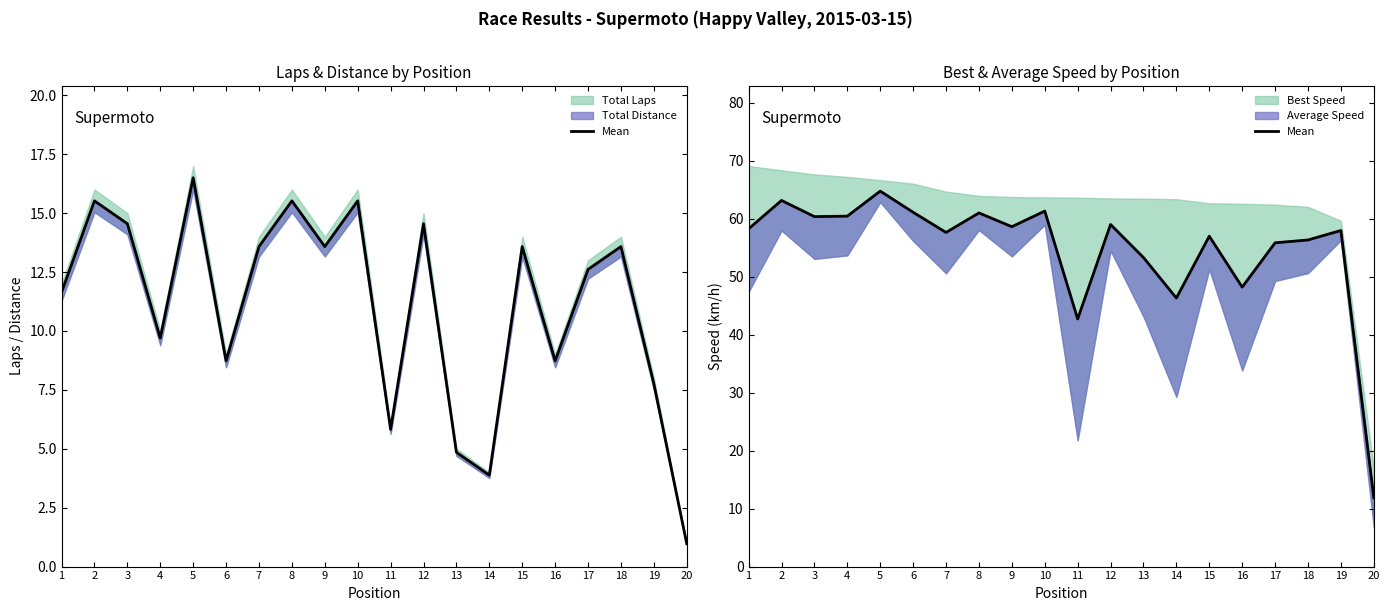

Rank the categories by value from lowest to highest.

20, 11, 14, 16, 13, 17, 18, 15, 7, 19, 1, 9, 12, 3, 4, 8, 6, 10, 2, 5